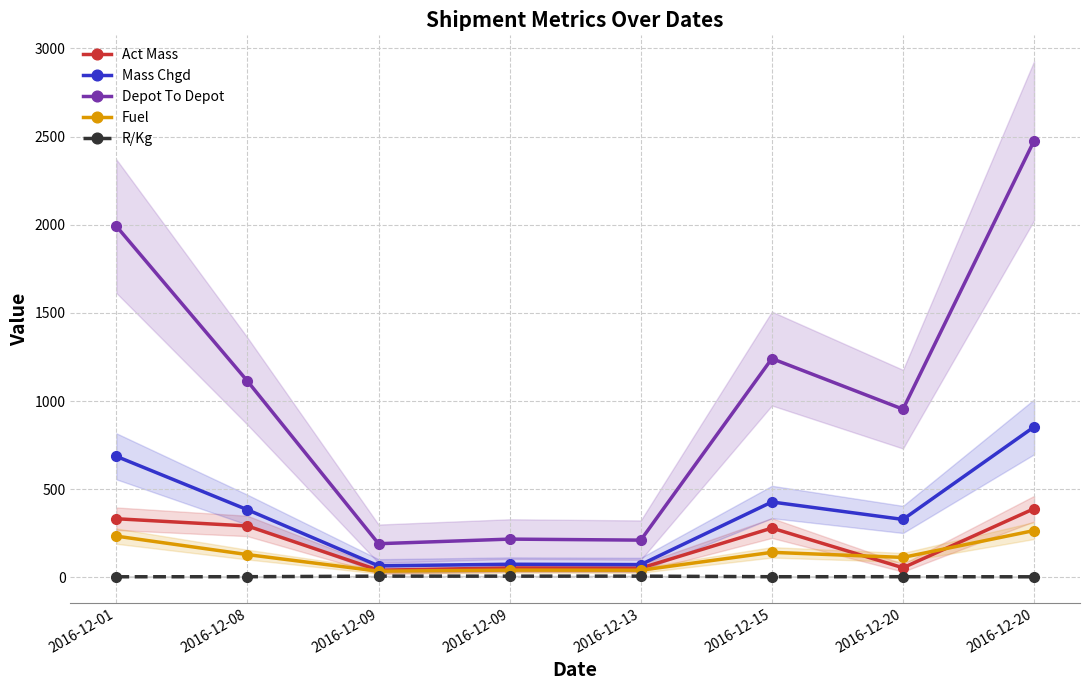

True or false: Mass Chgd and R/Kg intersect in this chart.

False